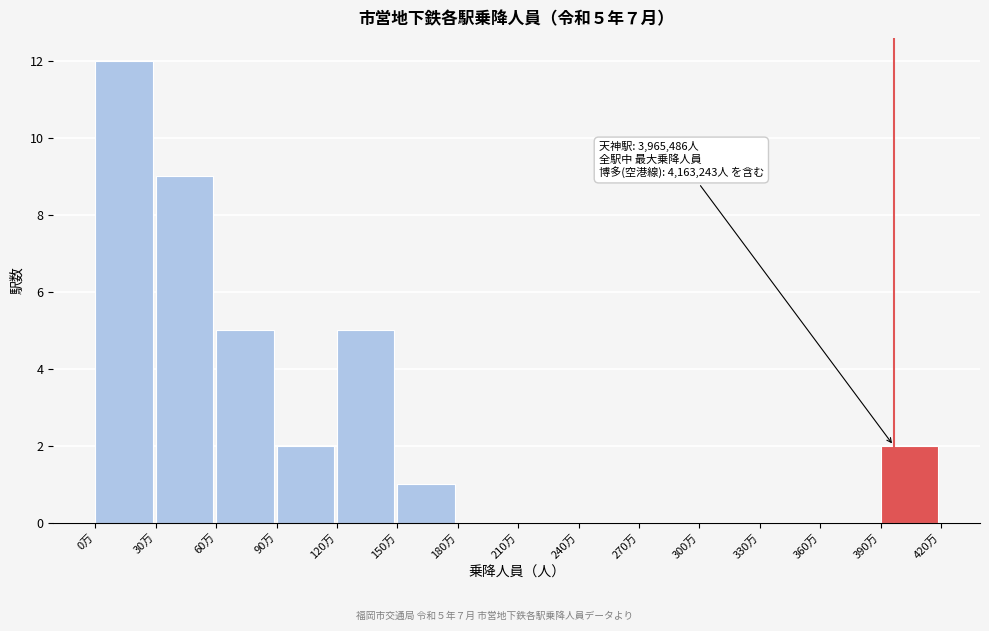

Reading right to left, what are all the values shown in this chart?

390万=2	360万=0	330万=0	300万=0	270万=0	240万=0	210万=0	180万=0	150万=1	120万=5	90万=2	60万=5	30万=9	0万=12